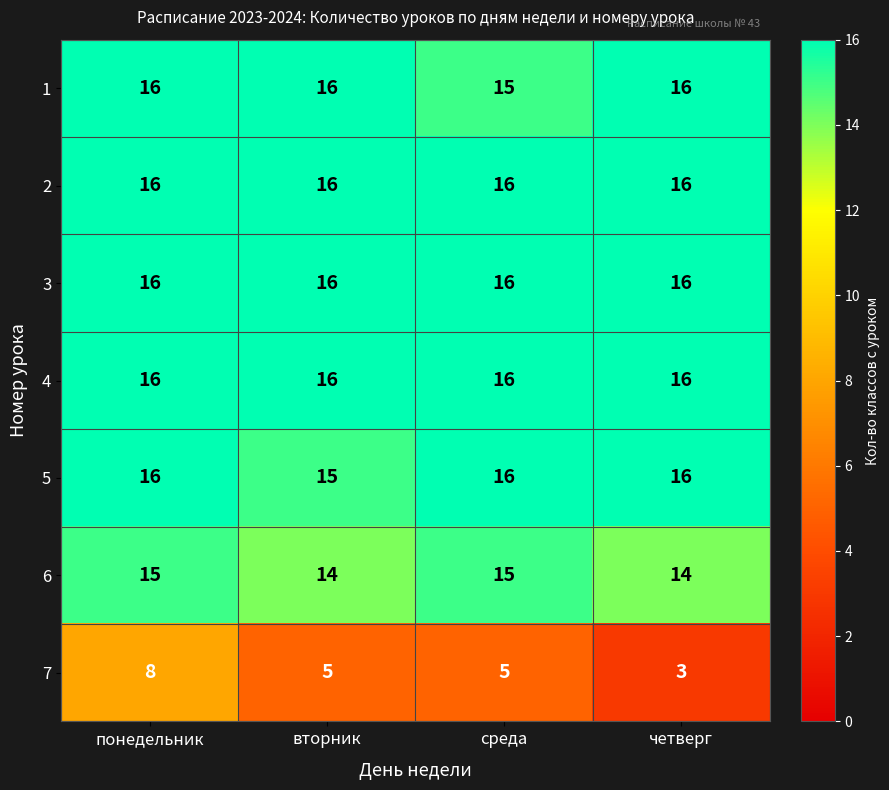

What is the total value across all series at среда?

99